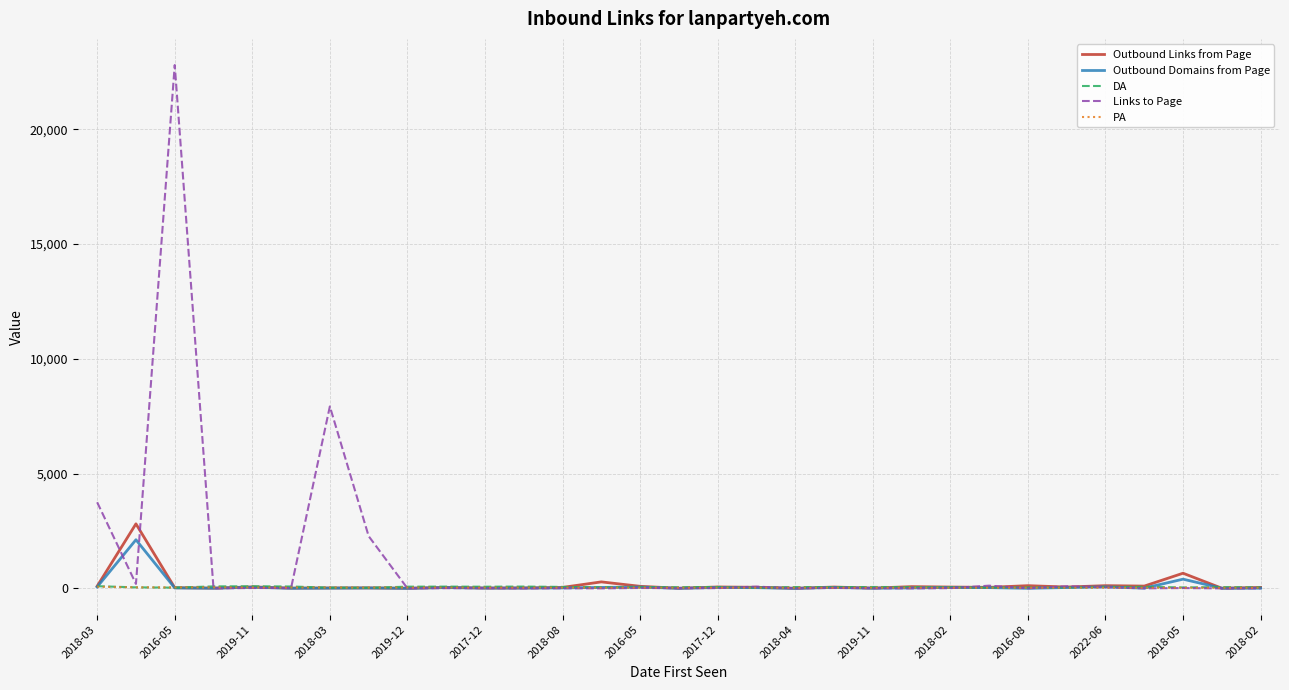

Which series has the largest range (max minus min)?

Links to Page